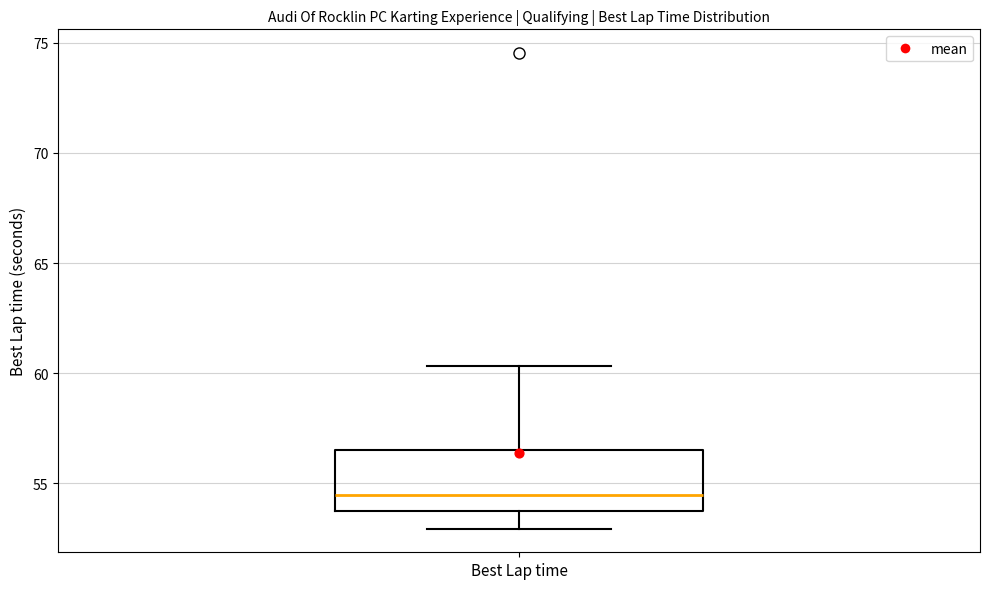

Transcribe this box plot: give where the median line is, the range the box spans, and where the two whiskers end, as read against the y-axis. The values are not printed on the chart, so give them approximately, as read against the axis.

median 54.5, box 53.5 to 56.5, whiskers 53.0 to 60.5